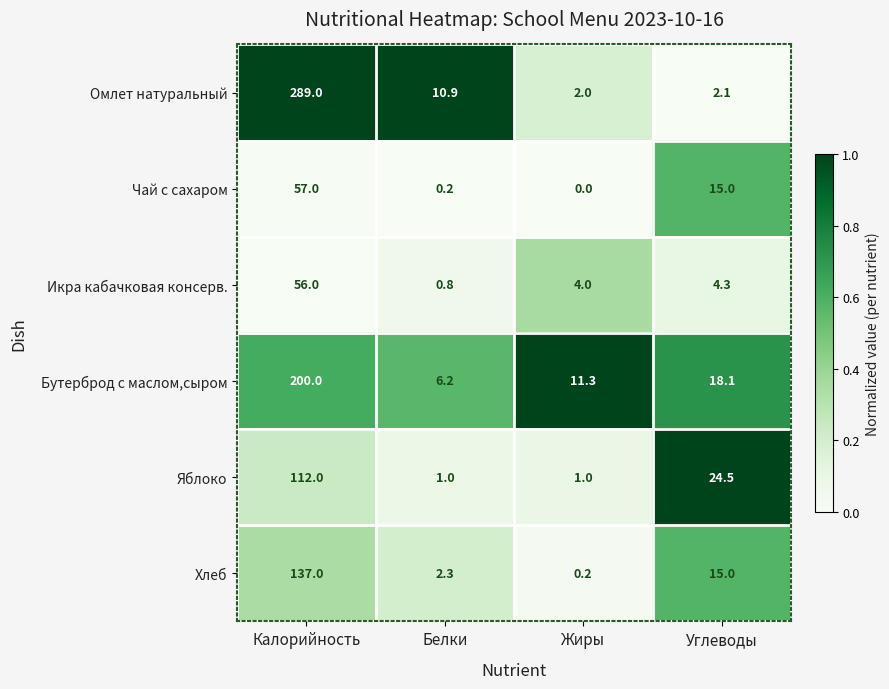

What is the difference between the Икра кабачковая консерв. values at Углеводы and Белки?

3.5